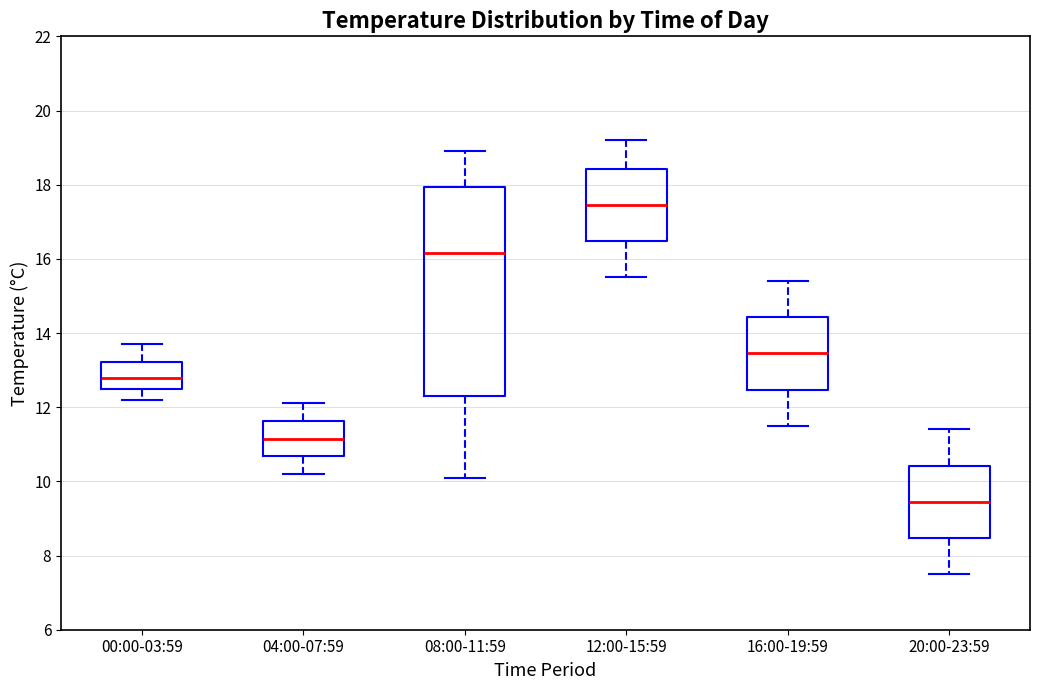

Which box's median line is the lowest?

20:00-23:59